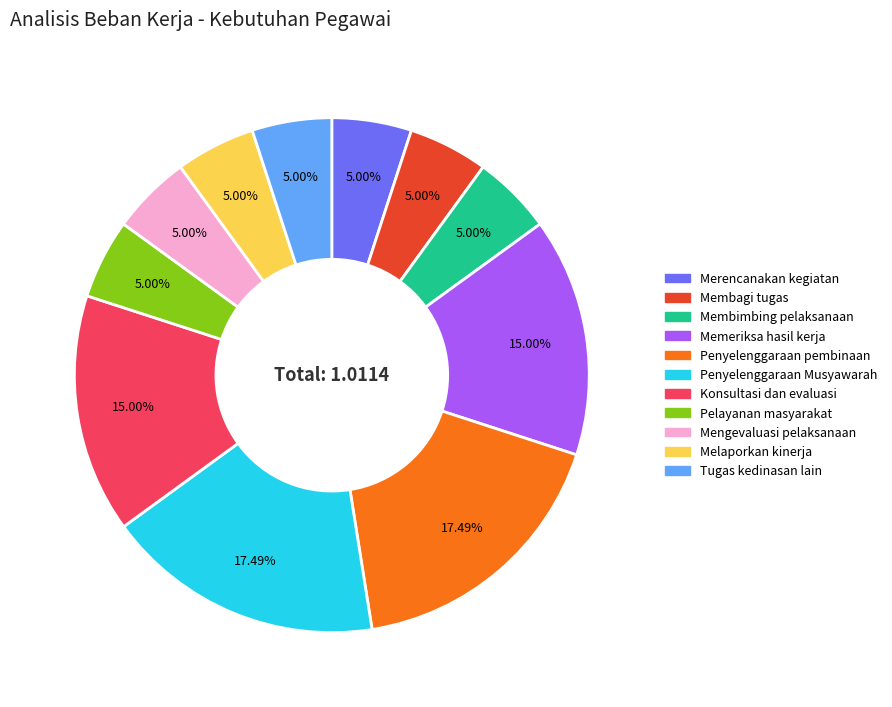

To the nearest percent, what is the average slice percentage?

9%